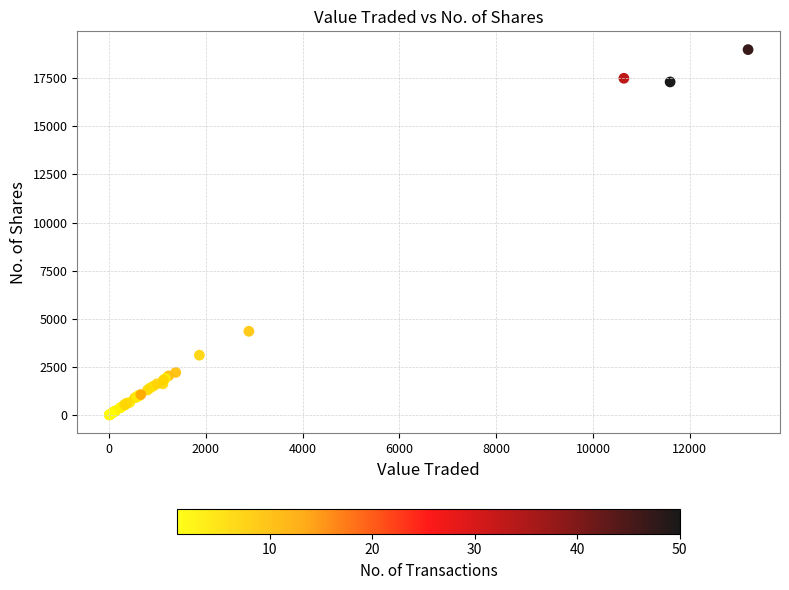

What Y value in the scatter plot is closest to 9493?

4350